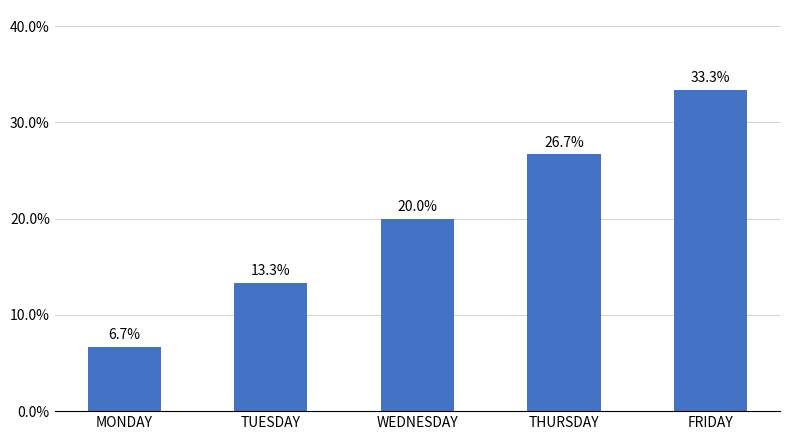

Reading right to left, transcribe all the data shown in this chart.

33.3	26.7	20.0	13.3	6.7